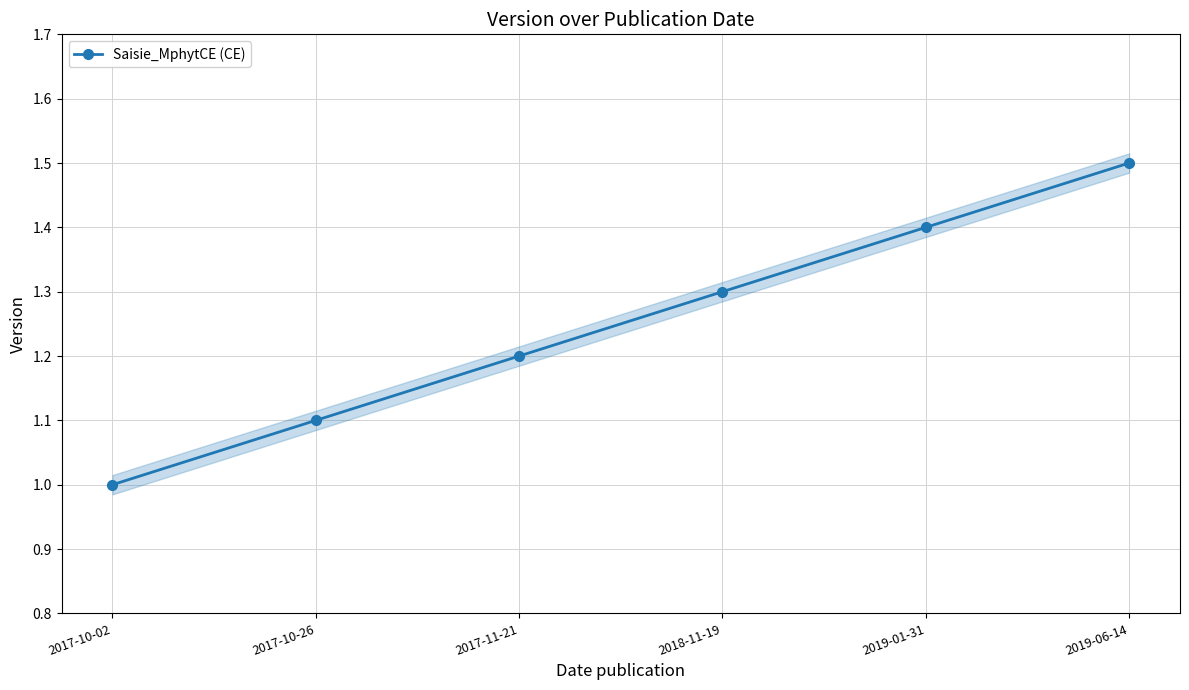

What is the maximum value shown in the chart?

1.5